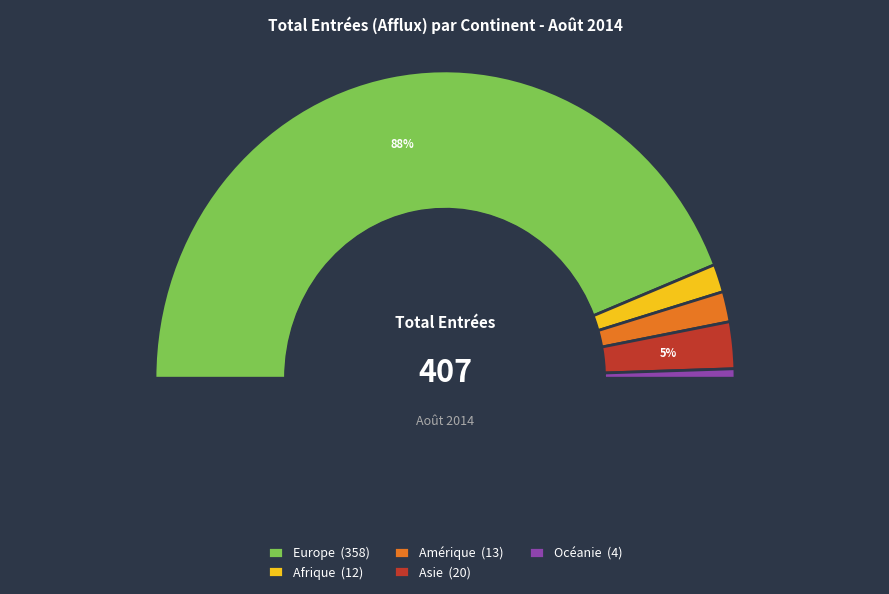

Which slice is the smallest?

Océanie